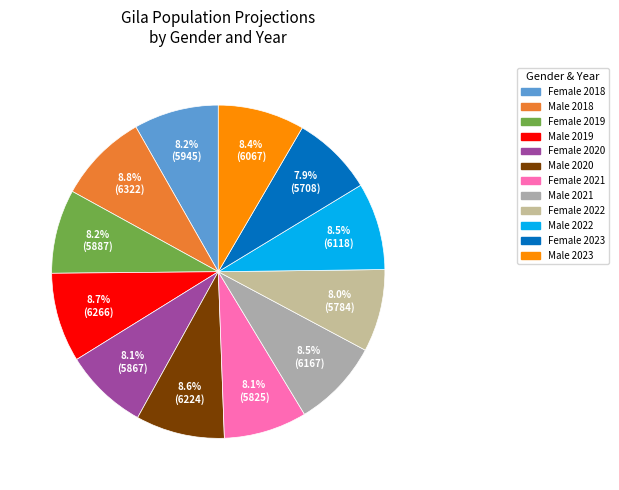

What percentage is the Female 2021 slice, to the nearest percent?

8%